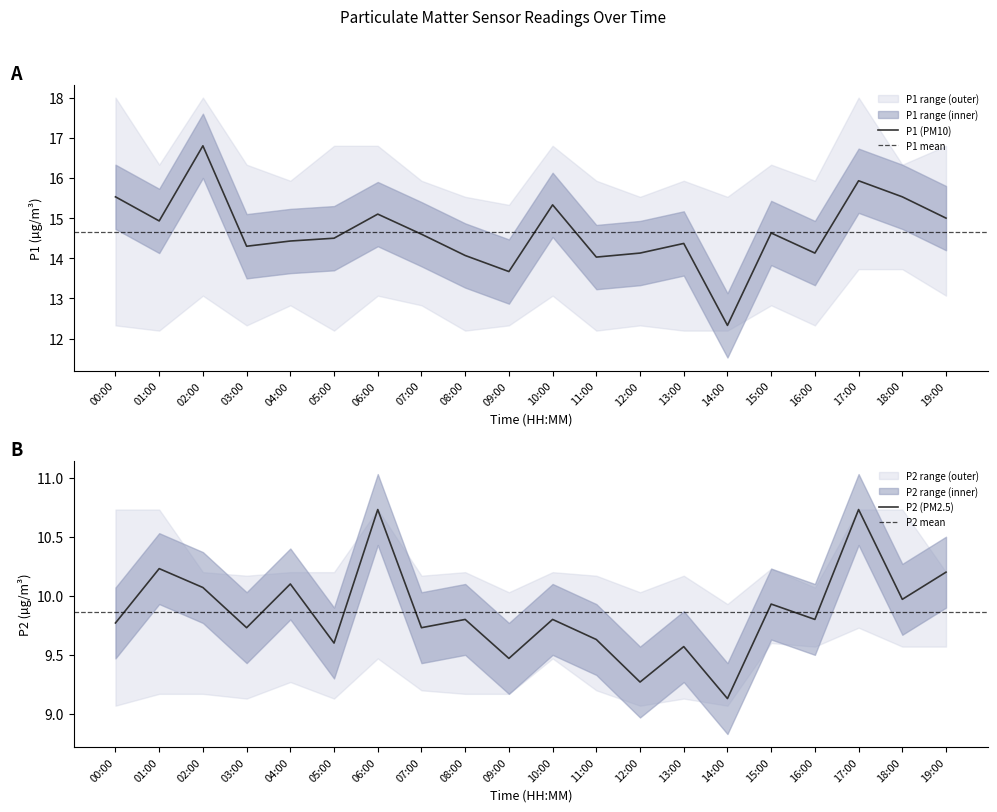

What is the maximum value shown in the chart?

18.0